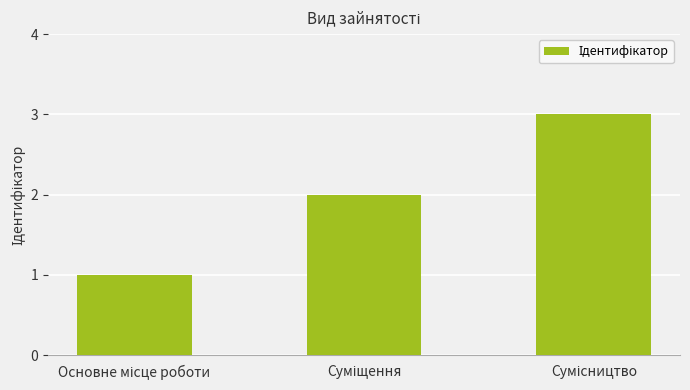

What is the average value?

2